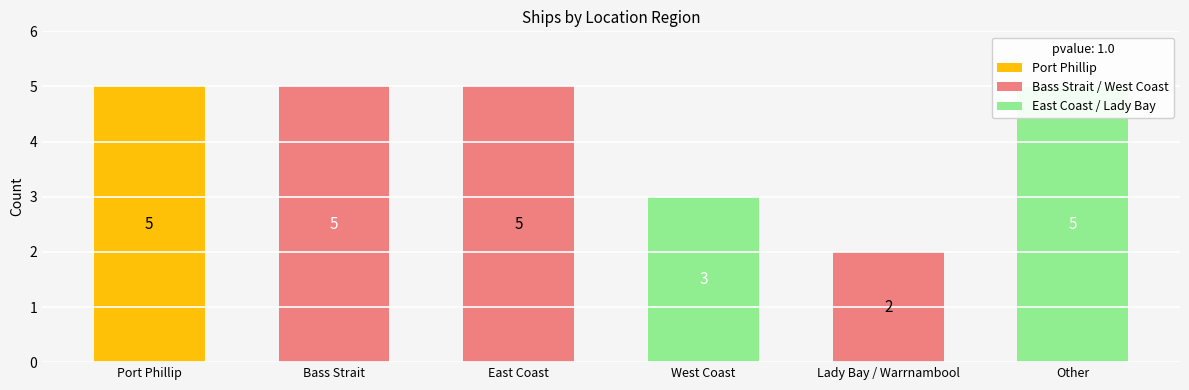

Reading left to right, what are all the values shown in this chart?

Port Phillip=5	Bass Strait=5	East Coast=5	West Coast=3	Lady Bay / Warrnambool=2	Other=5